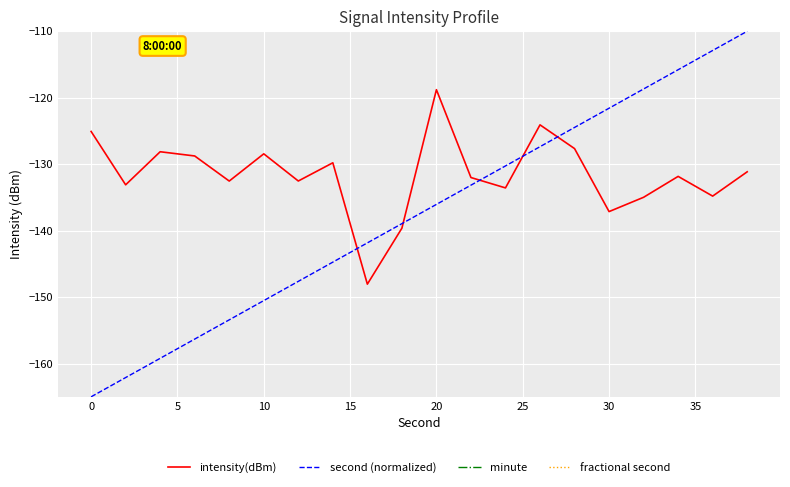

True or false: second (normalized) and fractional second intersect in this chart.

False